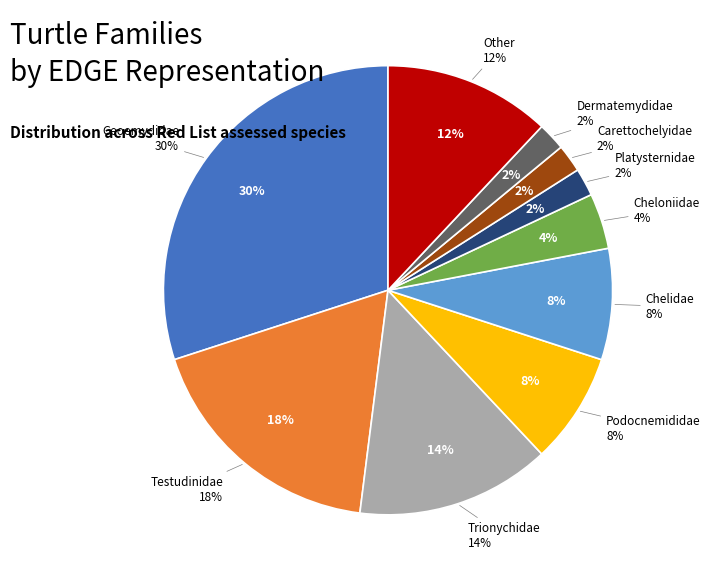

Does Other represent more than half of the total?

No